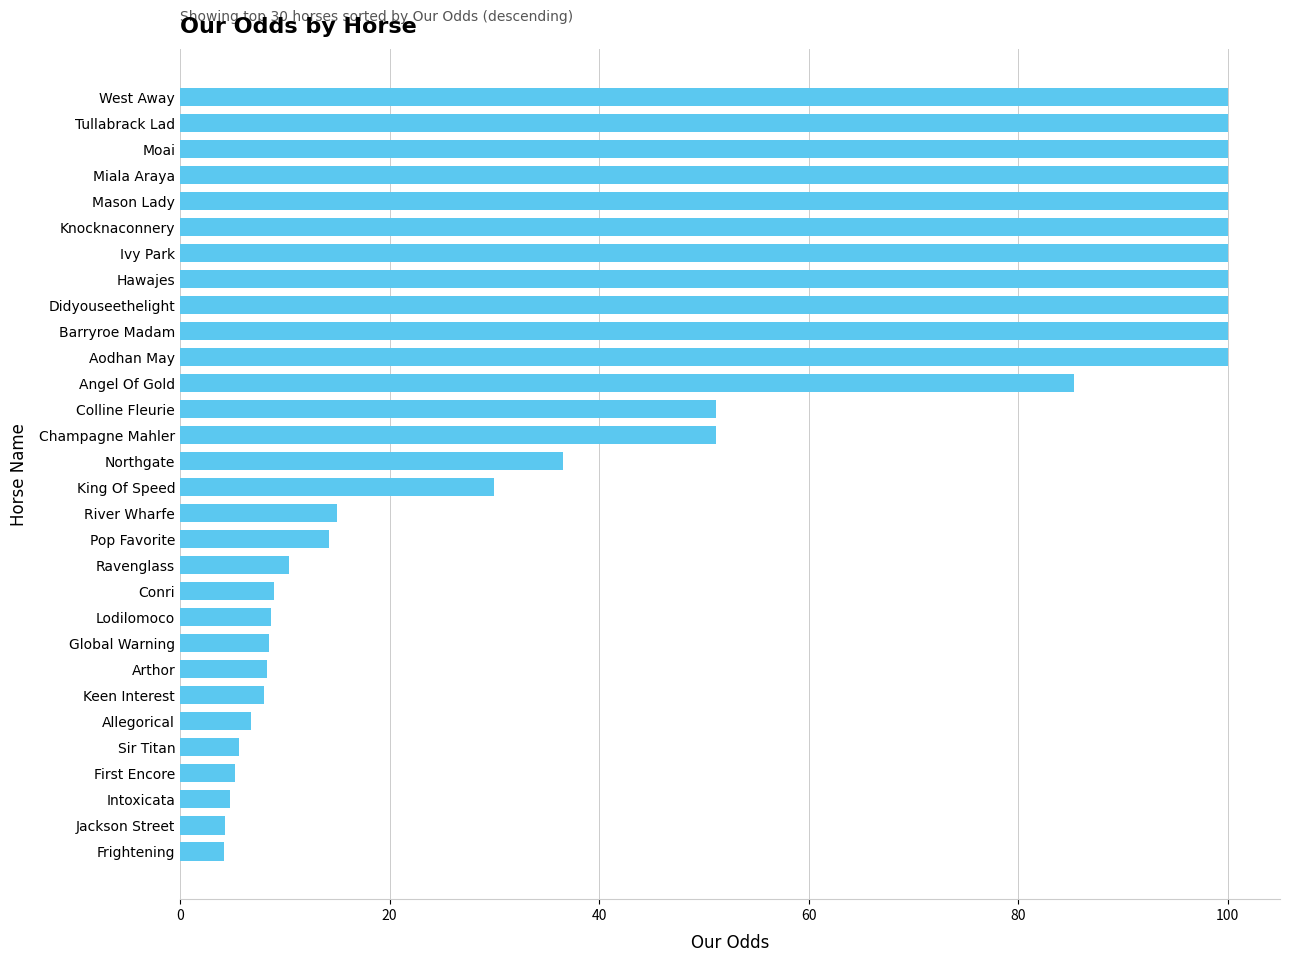

Is it true that the value at Ivy Park is 100.0?

True